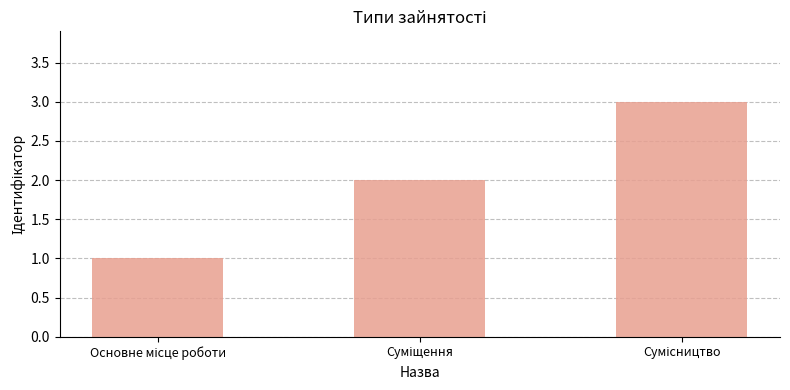

What is the sum of all values?

6